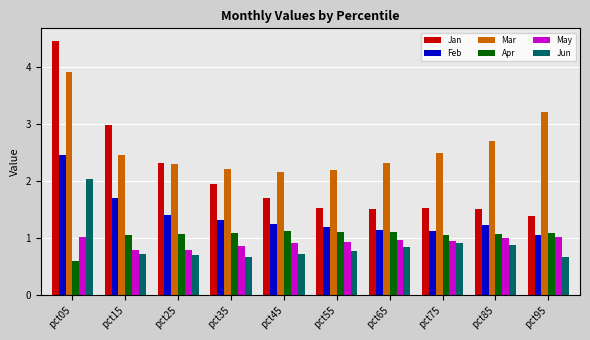

Between pct05 and pct65, which series saw the biggest shift?

Jan